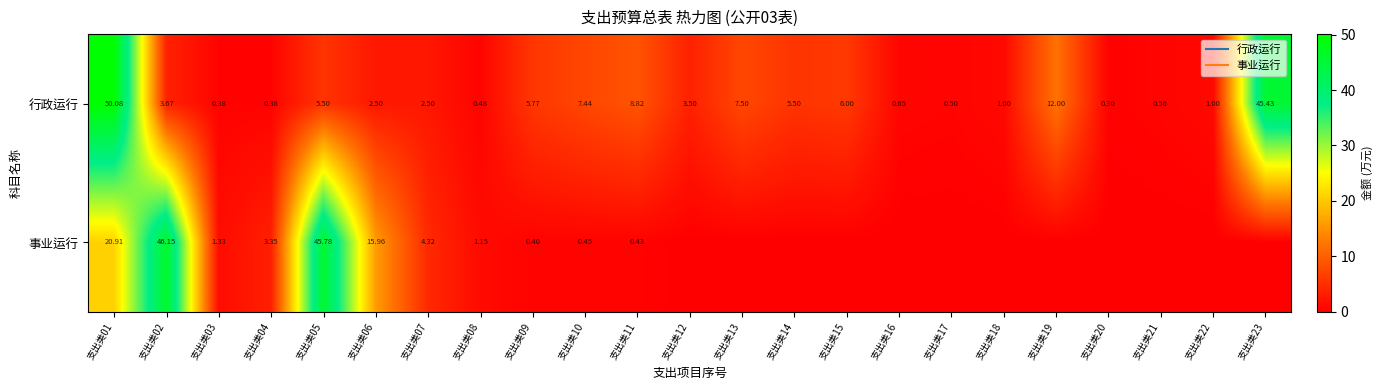

Rank the series at 支出类14 from lowest to highest value.

事业运行, 行政运行